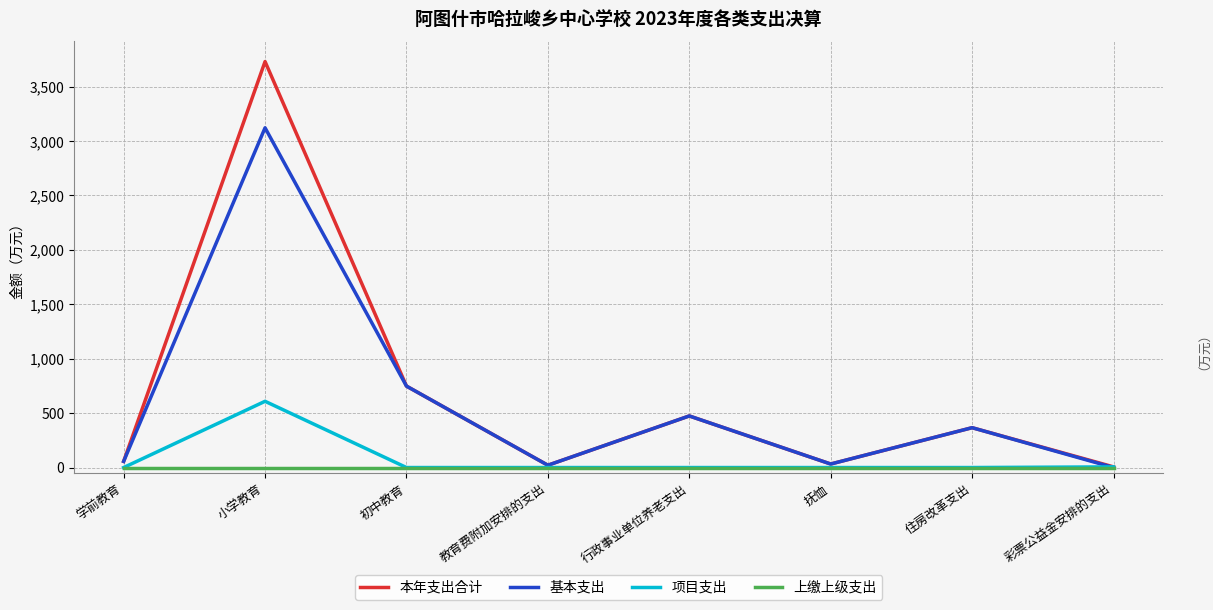

Which category has the highest value in the 本年支出合计 series?

小学教育